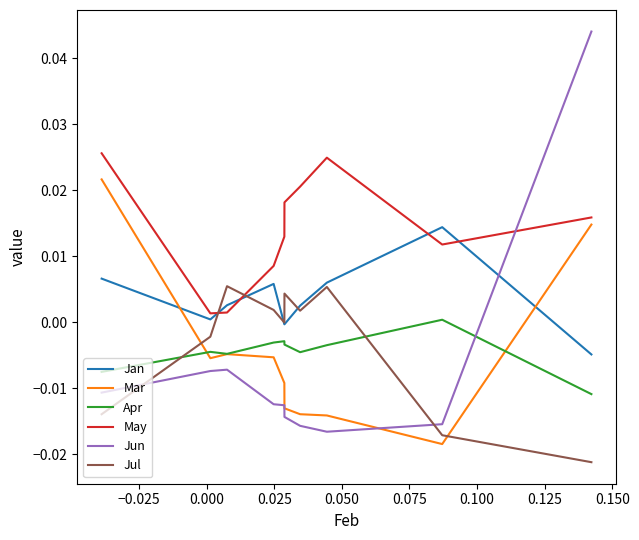

What is the difference between the maximum and minimum values in the Jun series?

0.1